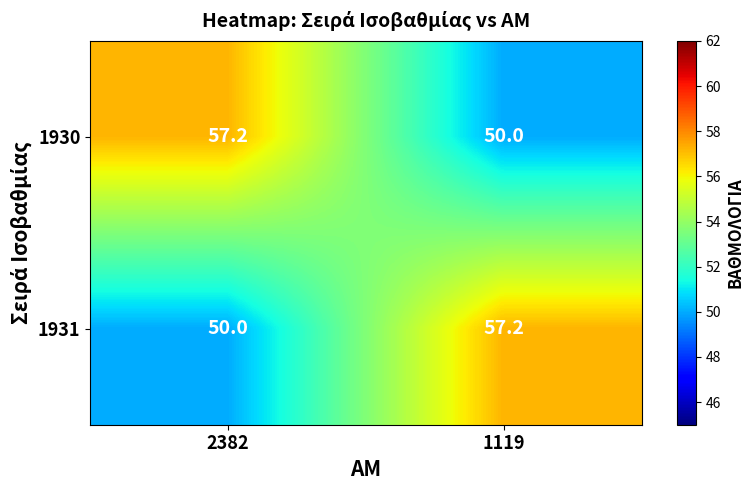

Reading left to right, extract all data points from this chart.

1930: 2382=57.2	1119=50.0
1931: 2382=50.0	1119=57.2